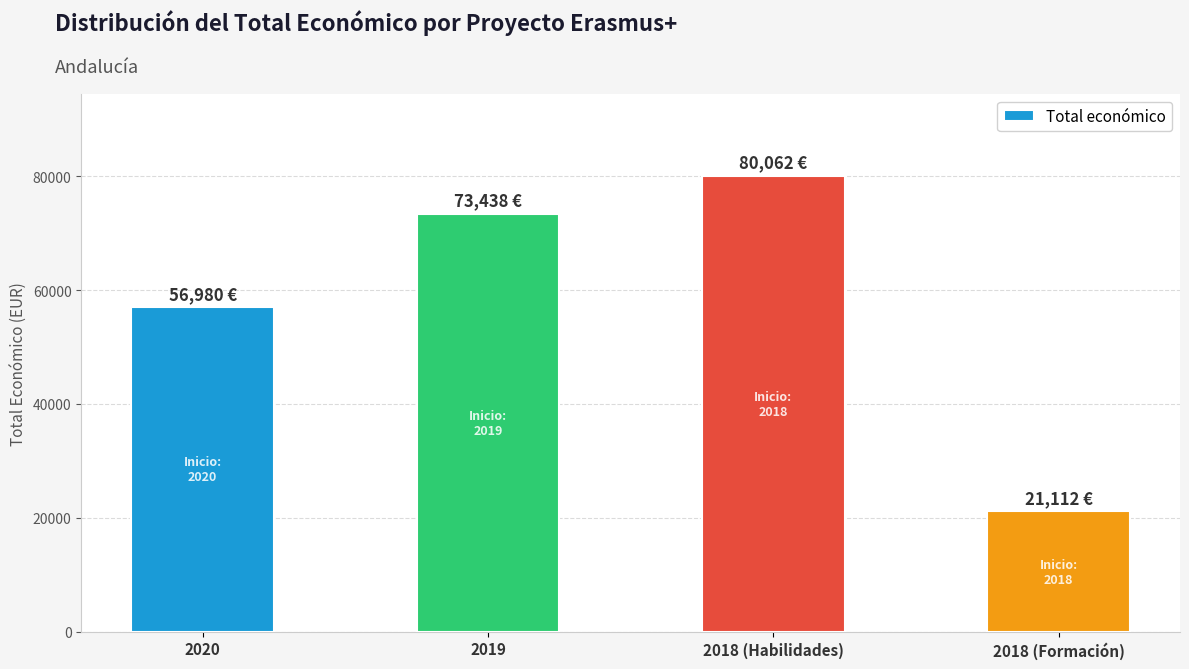

Reading left to right, transcribe all the data shown in this chart.

56980	73438	80062	21112